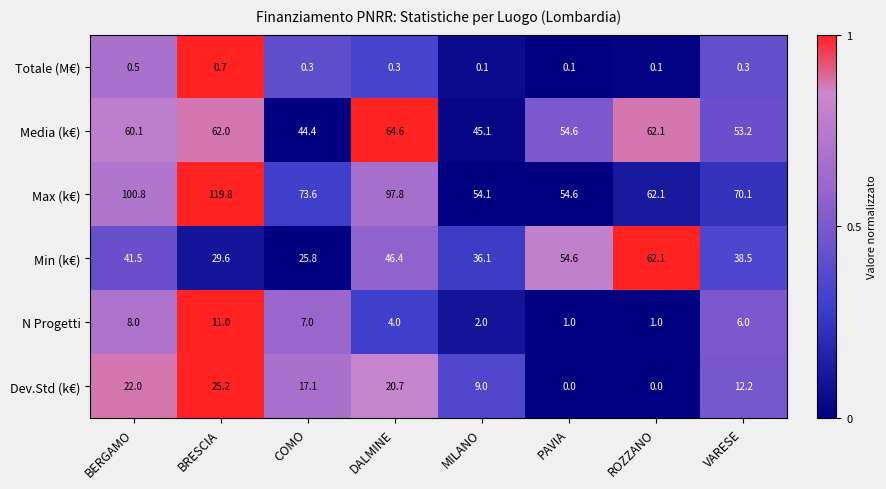

How many distinct data groups are displayed?

6